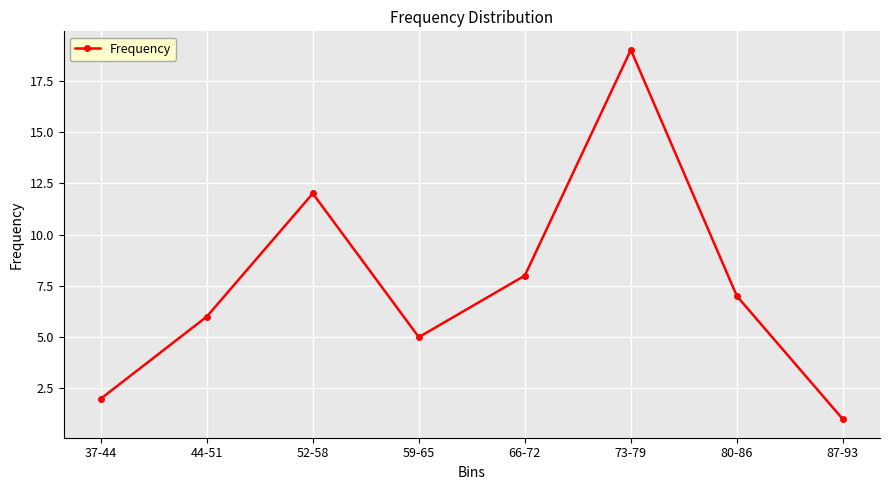

How many categories are shown in the chart?

8